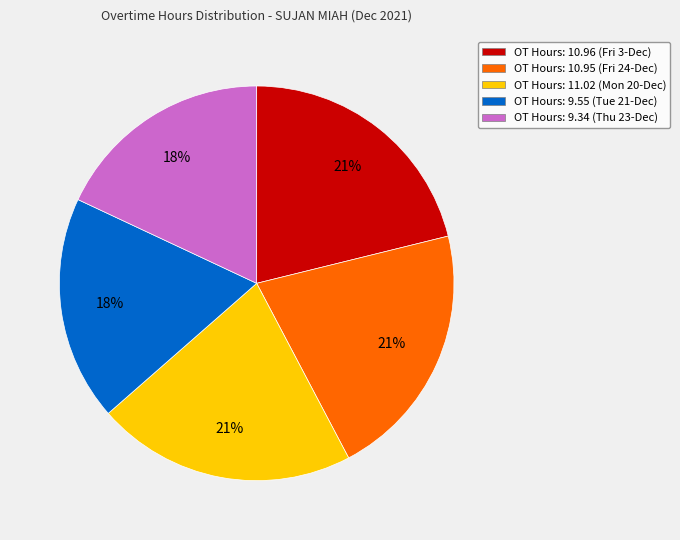

Do OT Hours: 10.95 (Fri 24-Dec) and OT Hours: 9.34 (Thu 23-Dec) together represent more than half of the pie?

No